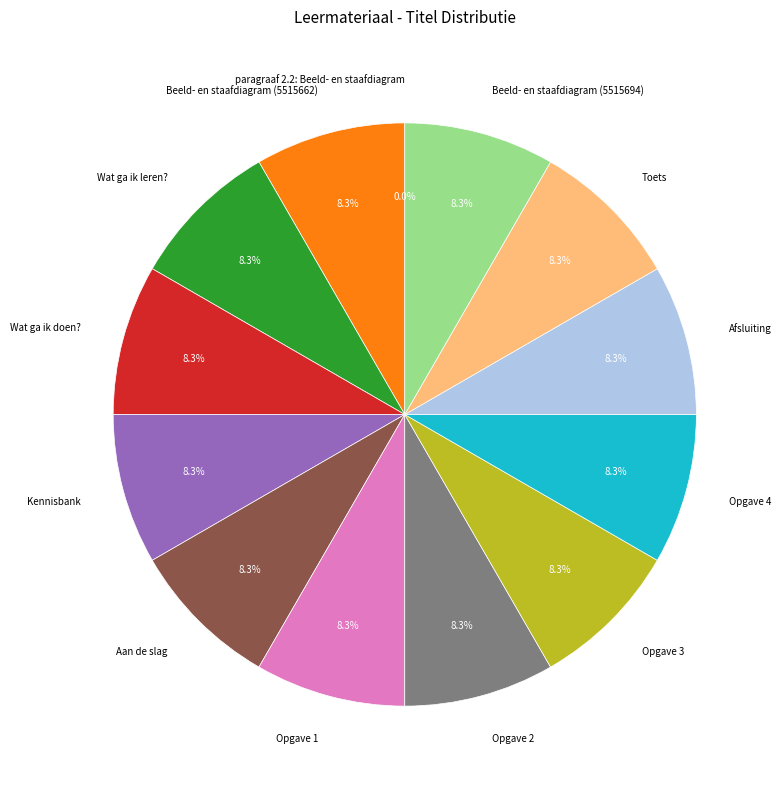

Does any single category account for the majority?

No